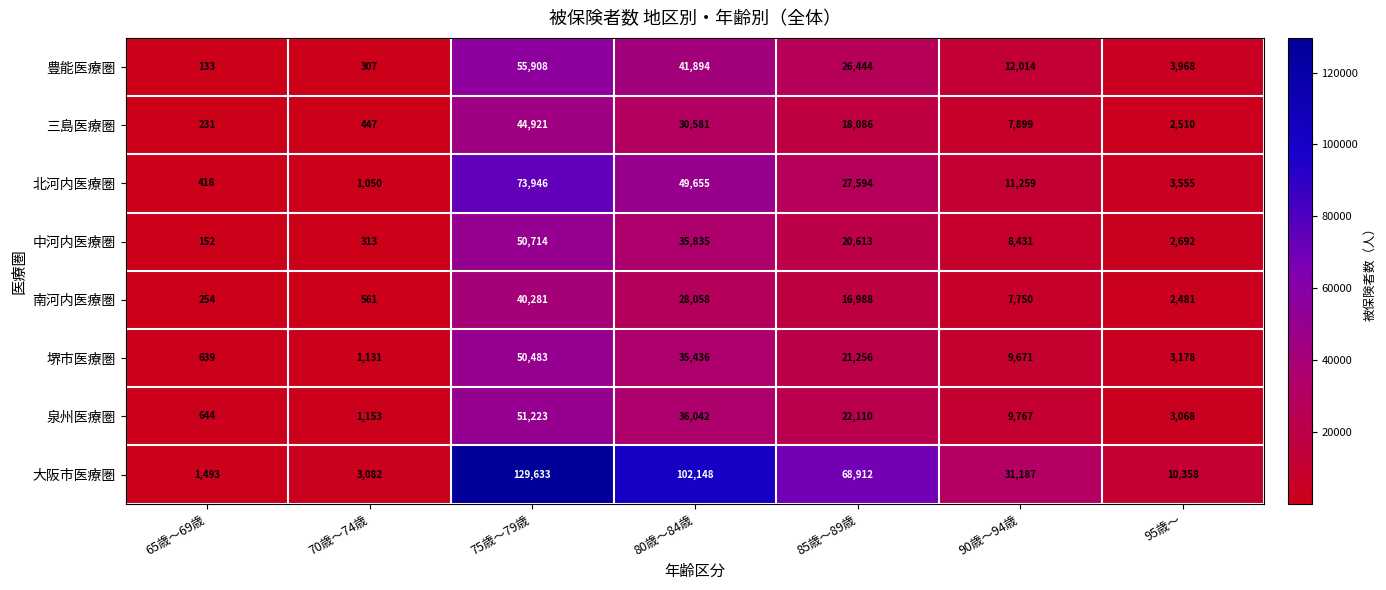

Count the number of categories in the chart.

7